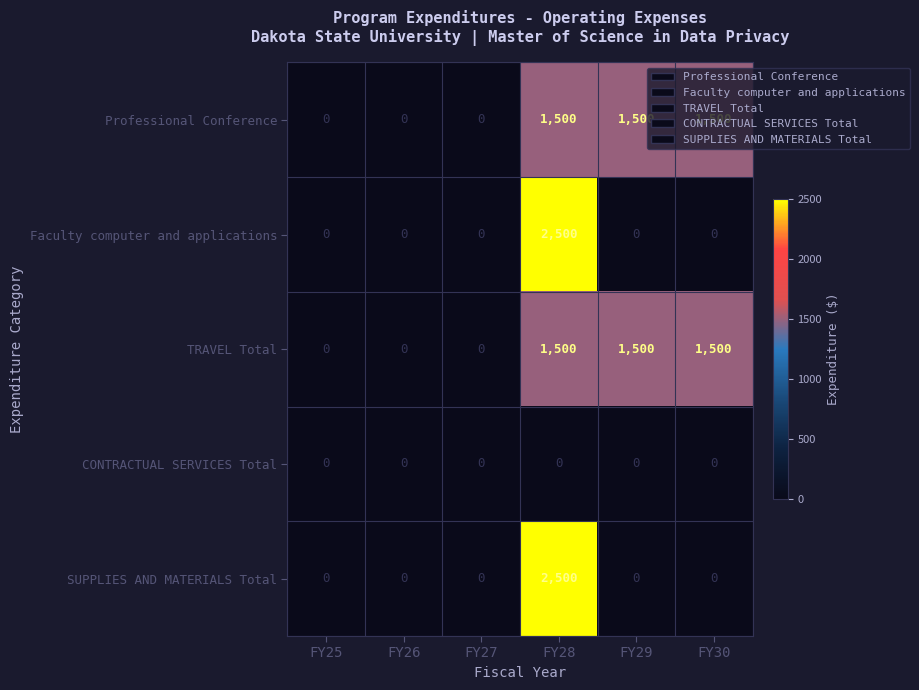

The SUPPLIES AND MATERIALS Total series shows 0 at FY30. True or false?

True